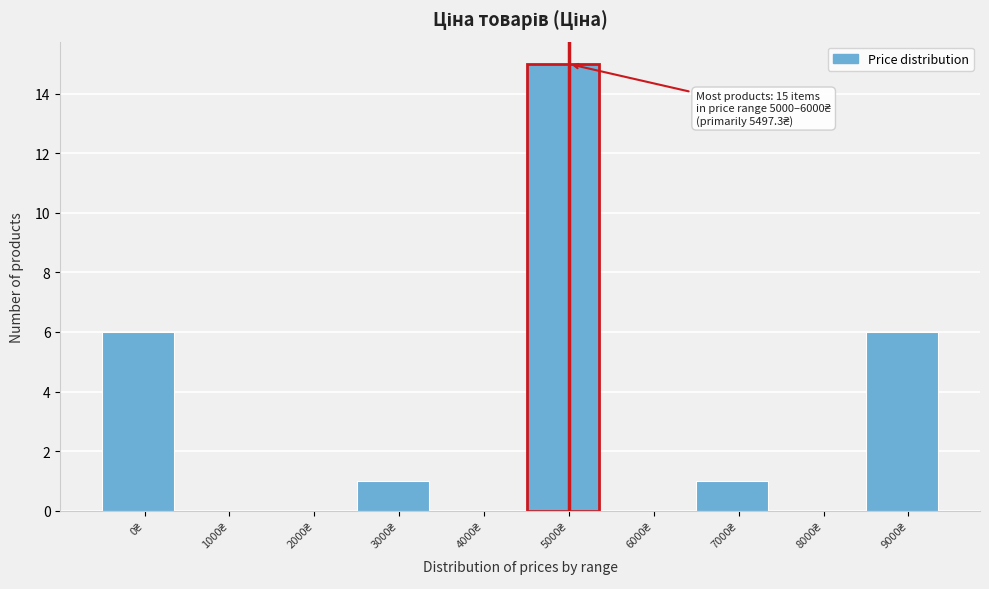

What is the sum of all values?

29